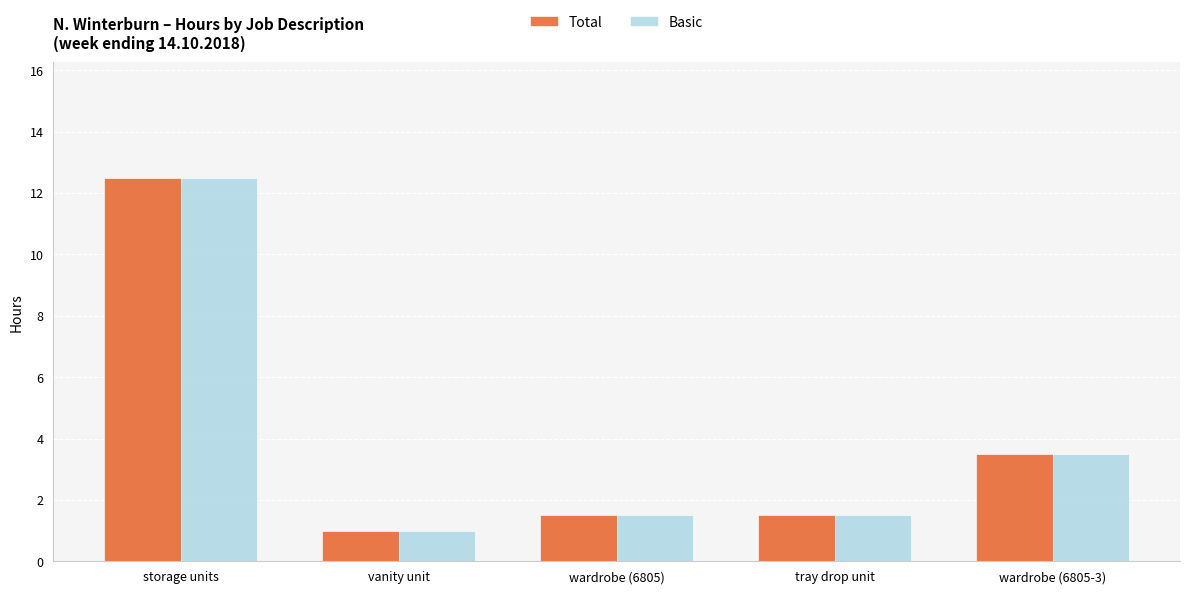

What position from the right is wardrobe (6805-3)?

1